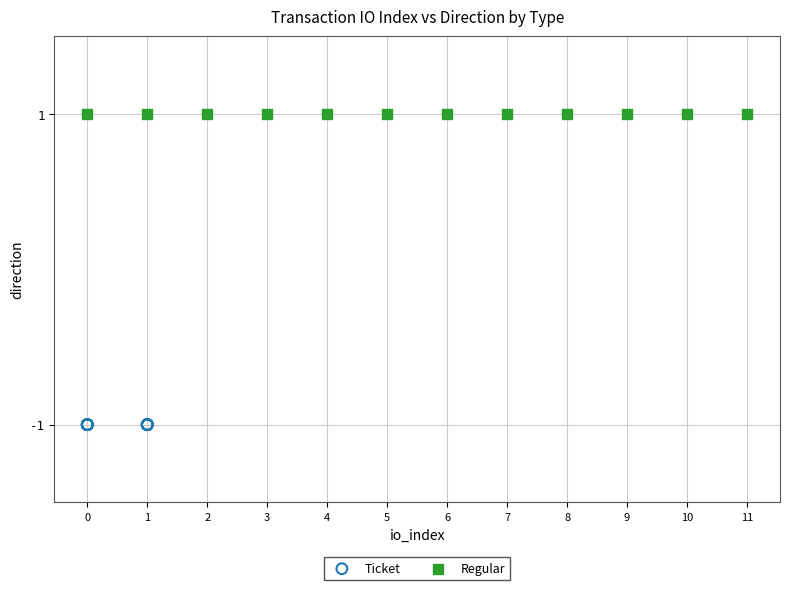

What are all the series names shown in the legend?

Ticket, Regular